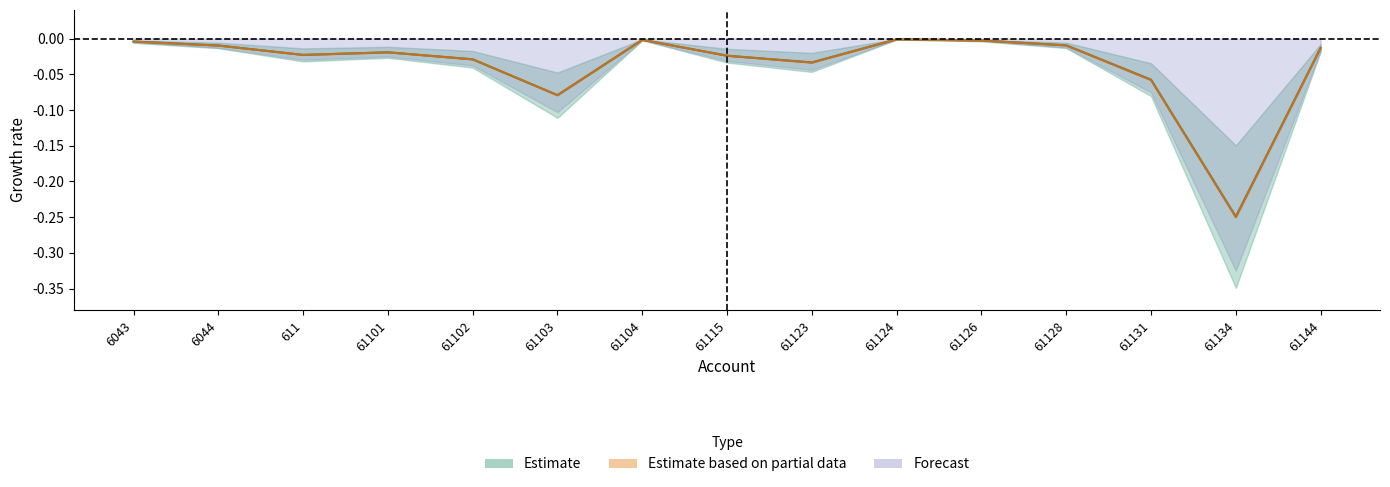

What position from the left is 61126?

11